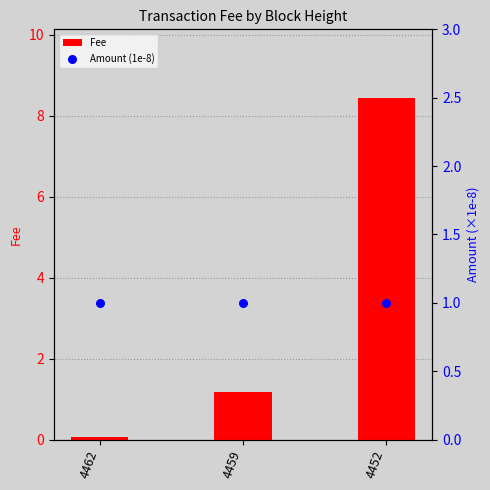

Is the value of Fee at 4462 greater than the value of Amount (1e-8) at 4459?

No